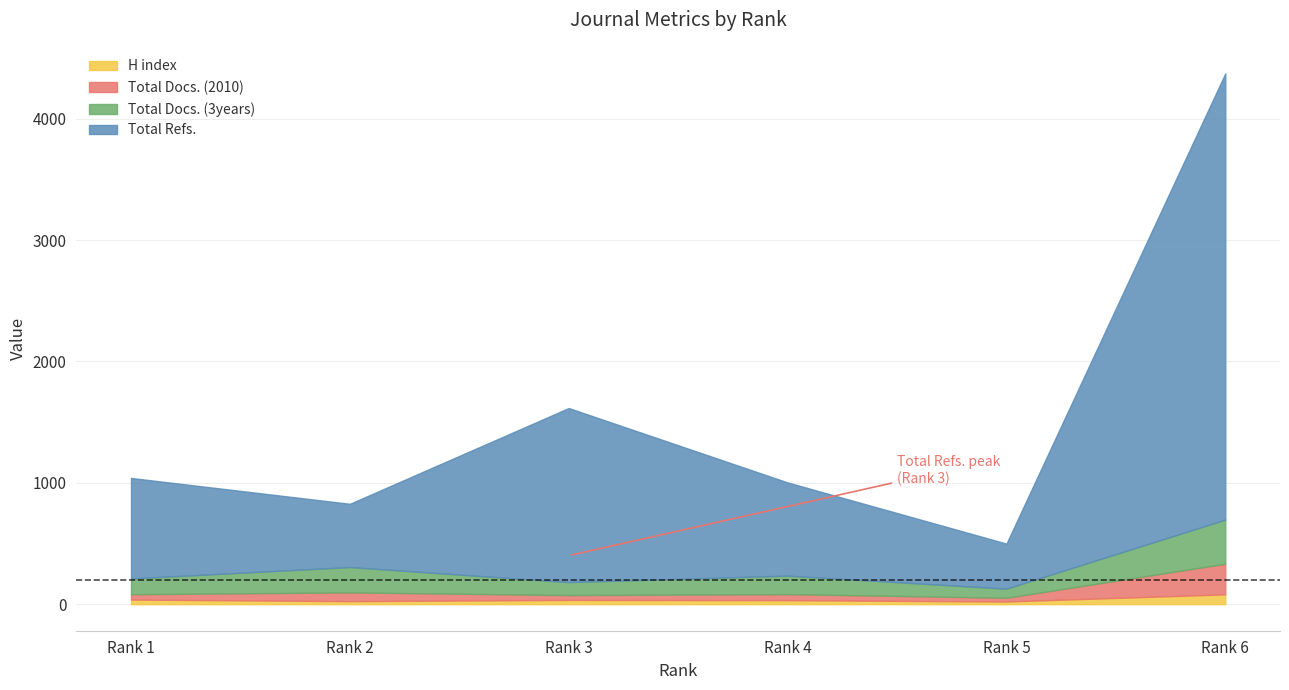

Rank the series at Rank 4 from lowest to highest value.

H index, Total Docs. (2010), Total Docs. (3years), Total Refs.